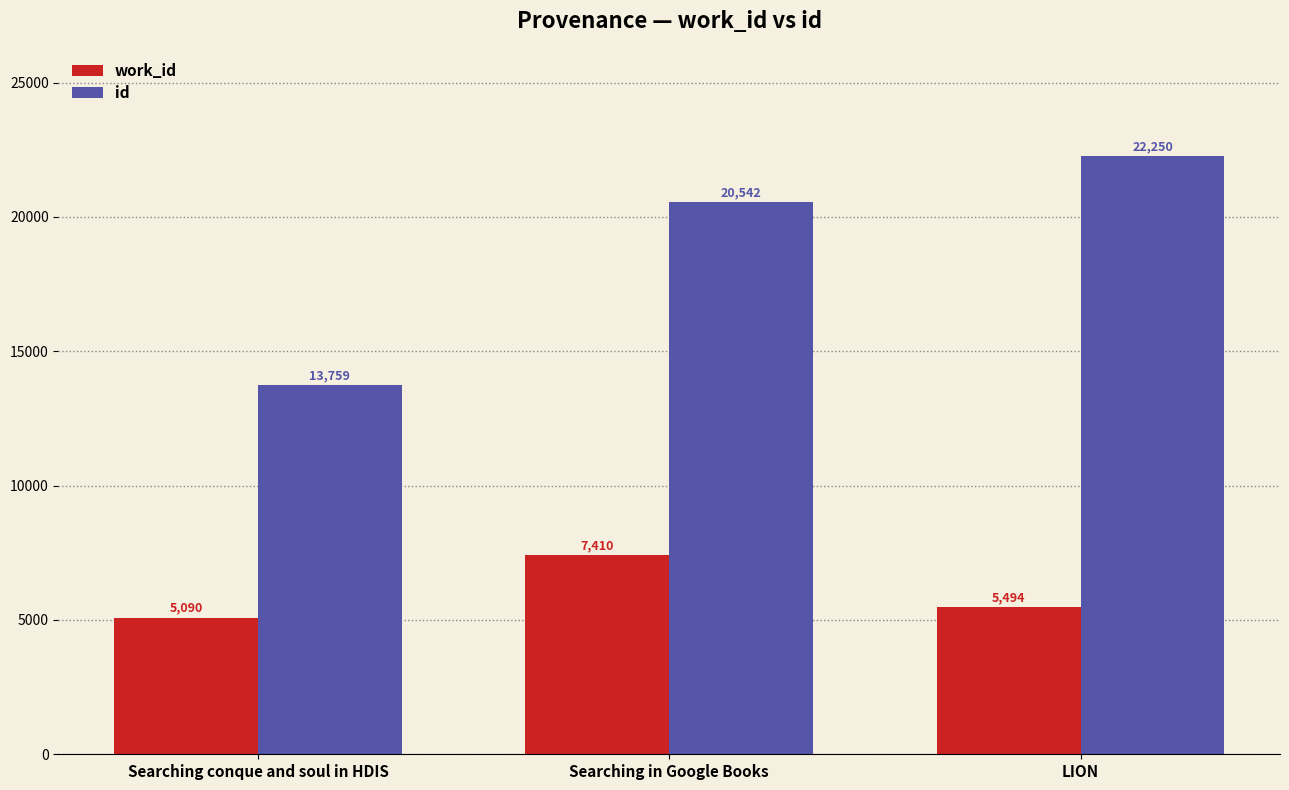

Is it true that id equals 39441 at LION?

False